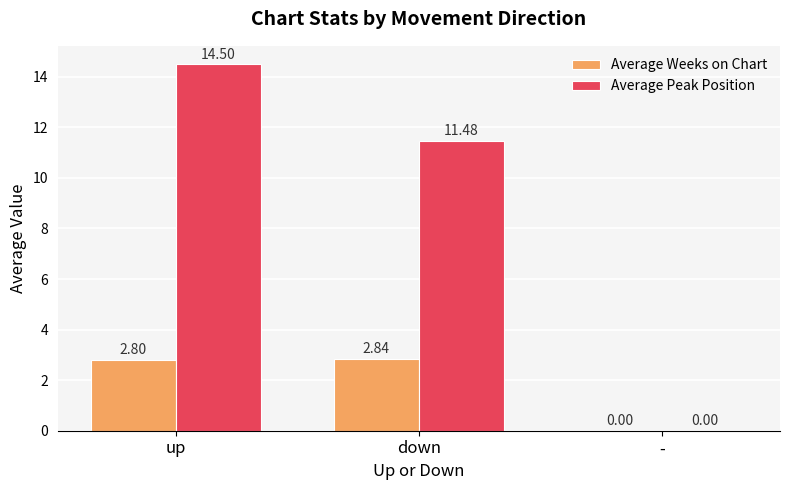

How many categories are shown in the chart?

3